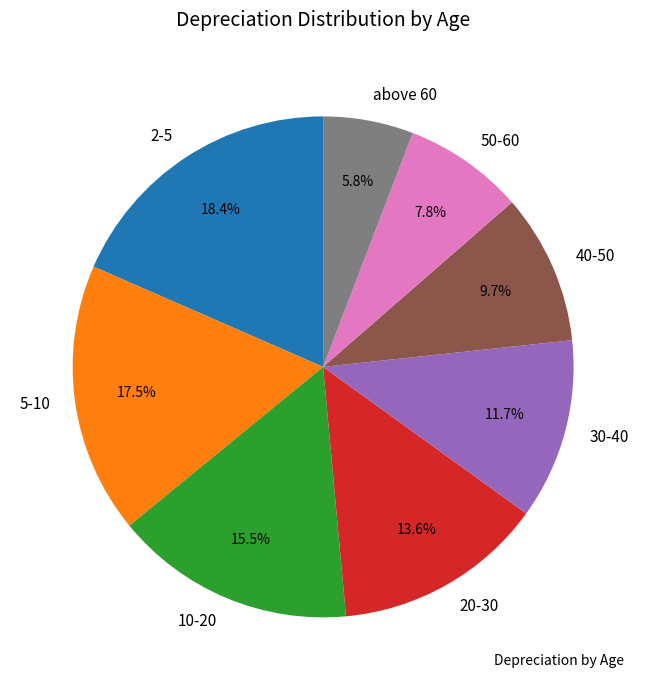

Which slice is the largest?

2-5